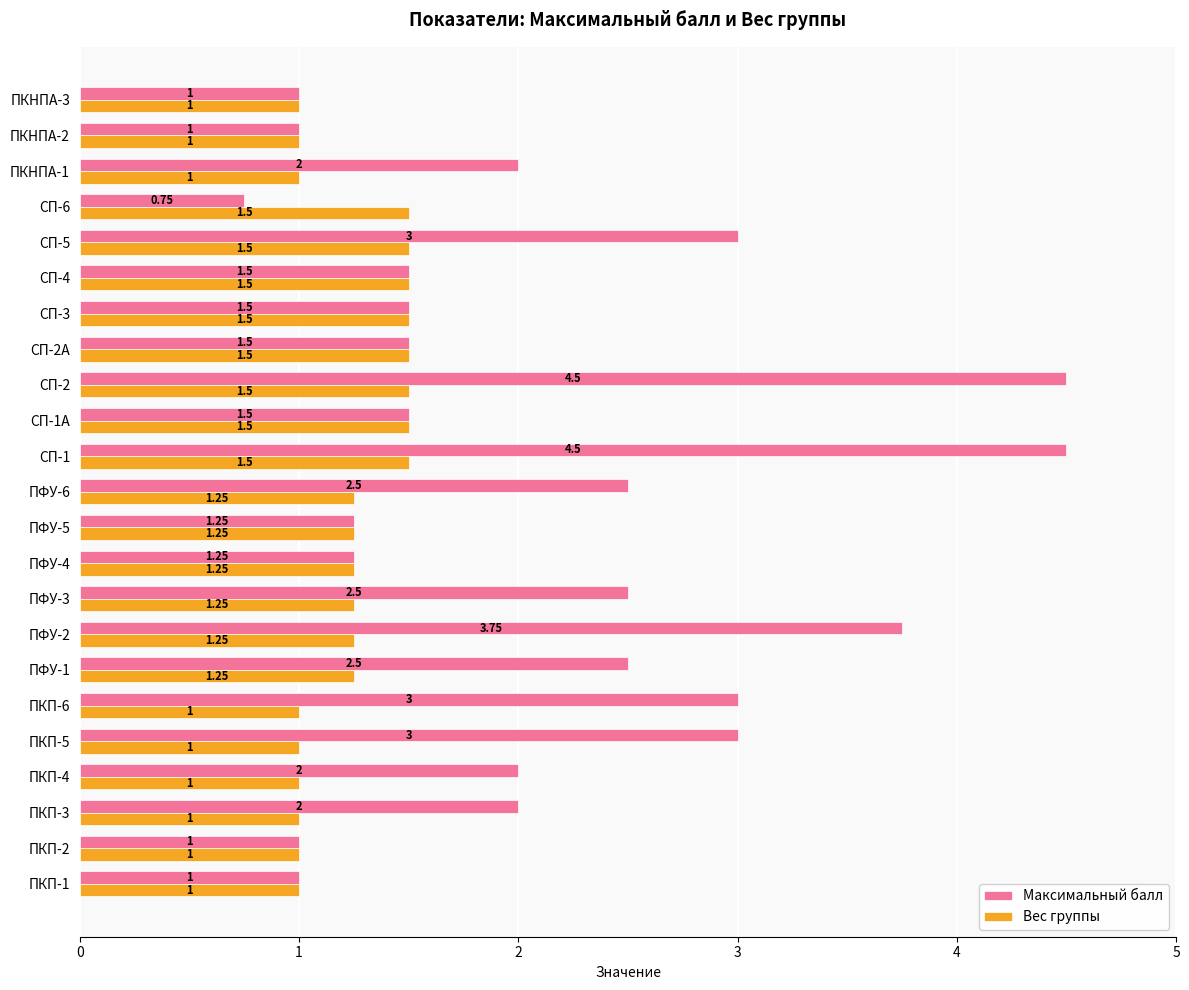

What is the average value of the Максимальный балл series?

2.1